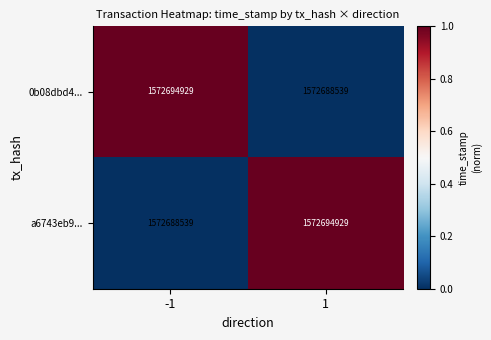

Reading right to left, transcribe all the data shown in this chart.

0b08dbd4...: 1572688539	1572694929
a6743eb9...: 1572694929	1572688539